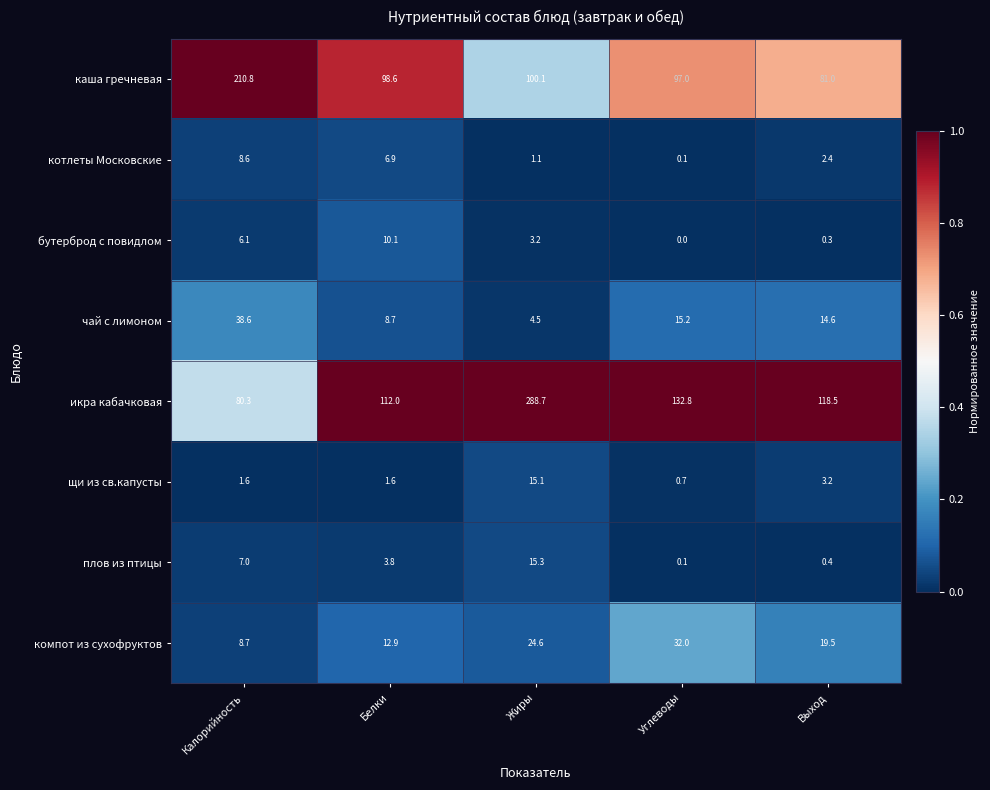

What is the difference between the бутерброд с повидлом values at Калорийность and Жиры?

2.9